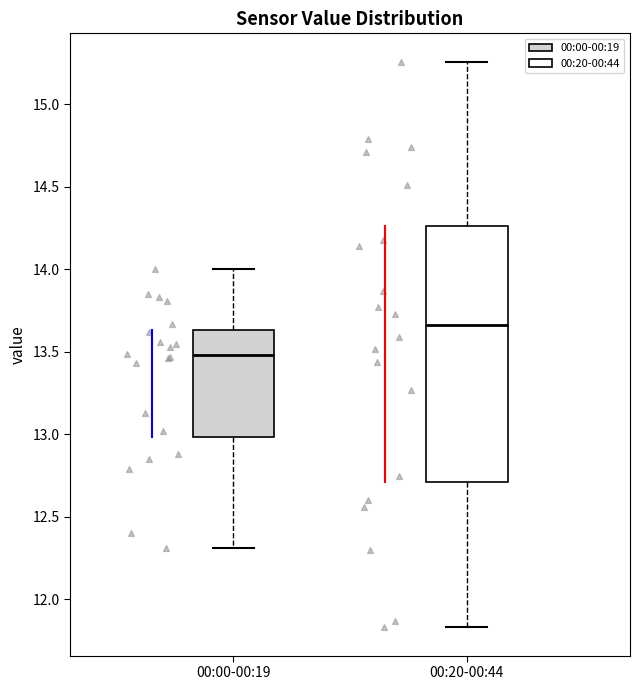

Which box's median line is the highest?

00:20-00:44